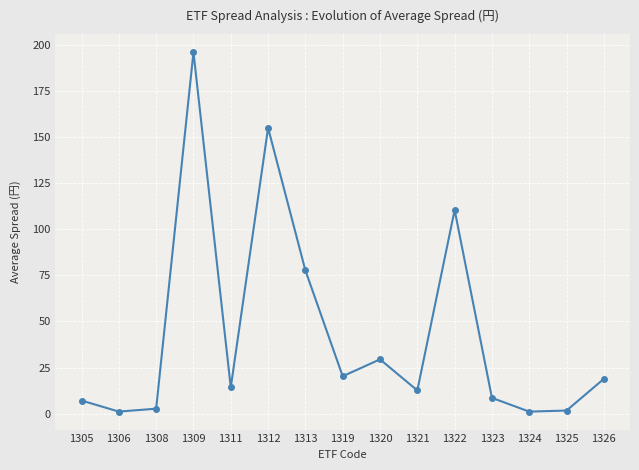

What is the average value?

43.8